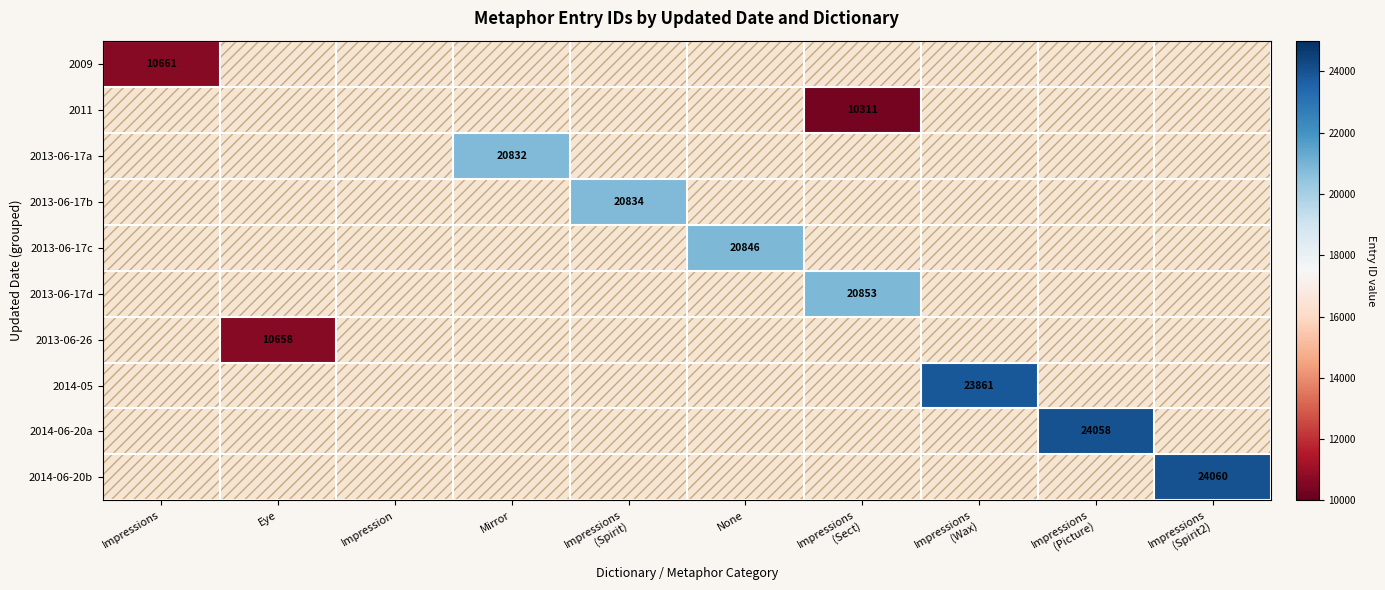

Between Impression and Impressions
(Sect), which is larger?

Impressions
(Sect)